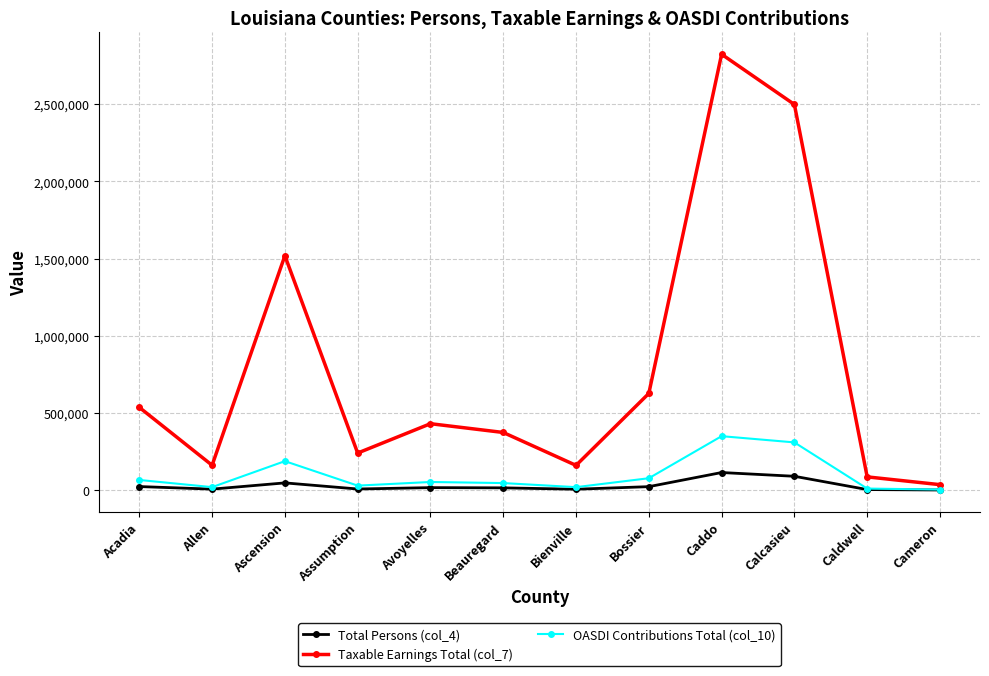

Which category has the lowest value in the Taxable Earnings Total (col_7) series?

Cameron